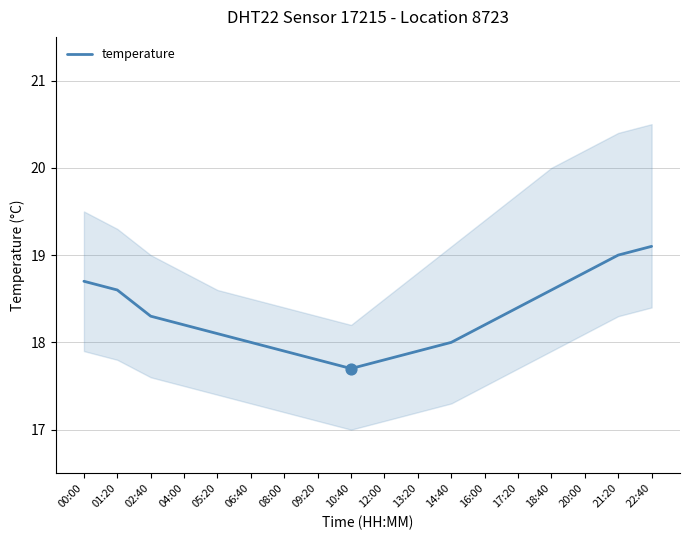

Between 14:40 and 00:00, which is larger?

00:00